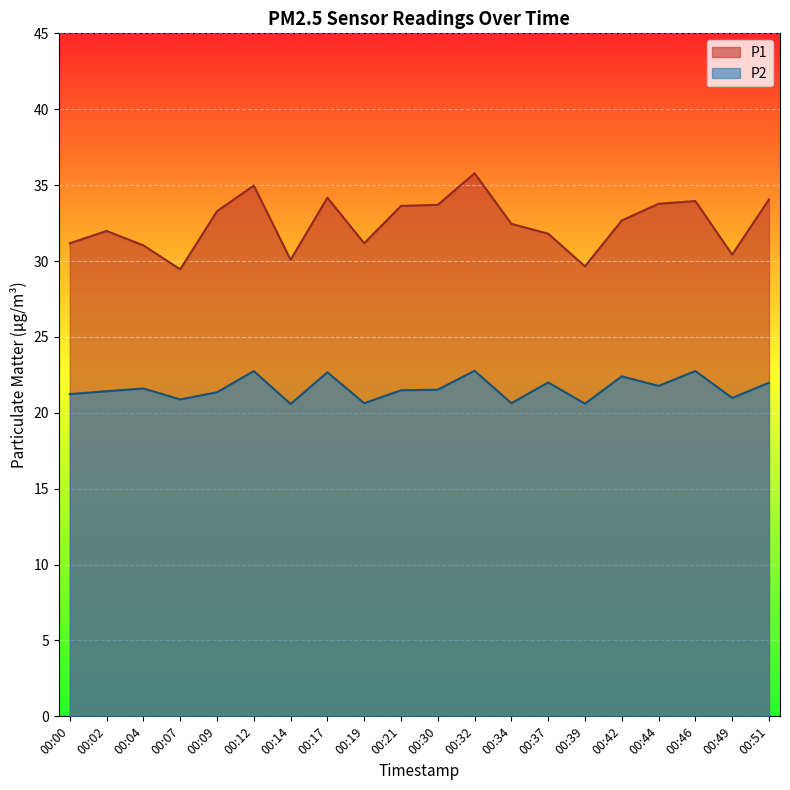

List the labels in order of P2 value, smallest first.

00:14, 00:39, 00:19, 00:34, 00:07, 00:49, 00:00, 00:09, 00:02, 00:21, 00:30, 00:04, 00:44, 00:51, 00:37, 00:42, 00:17, 00:12, 00:46, 00:32